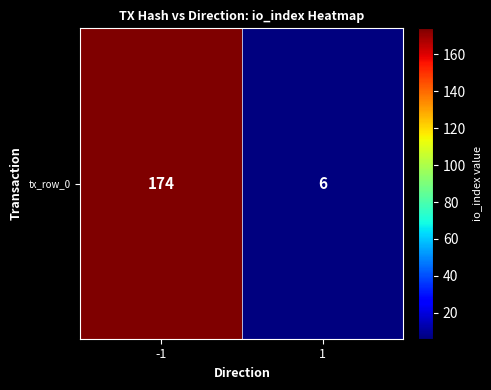

Where is the data nearest to the value 90?

-1